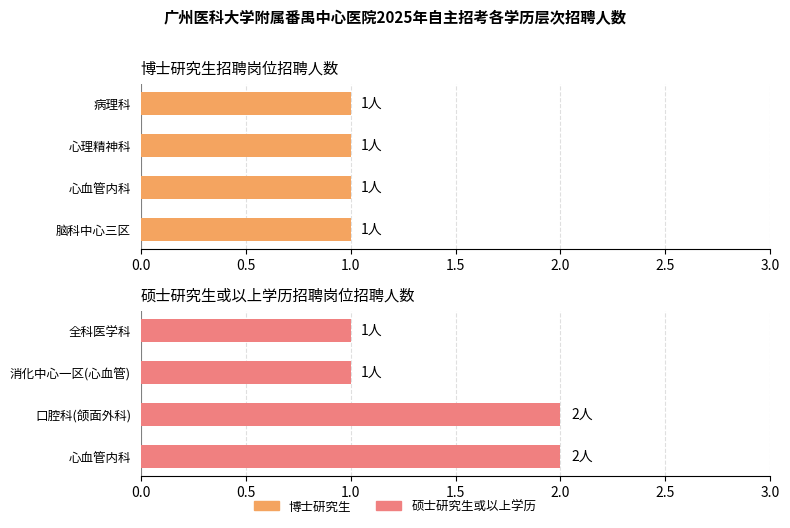

Is the value of 博士研究生 at 0.5 greater than the value of 硕士研究生或以上学历 at 0.0?

No